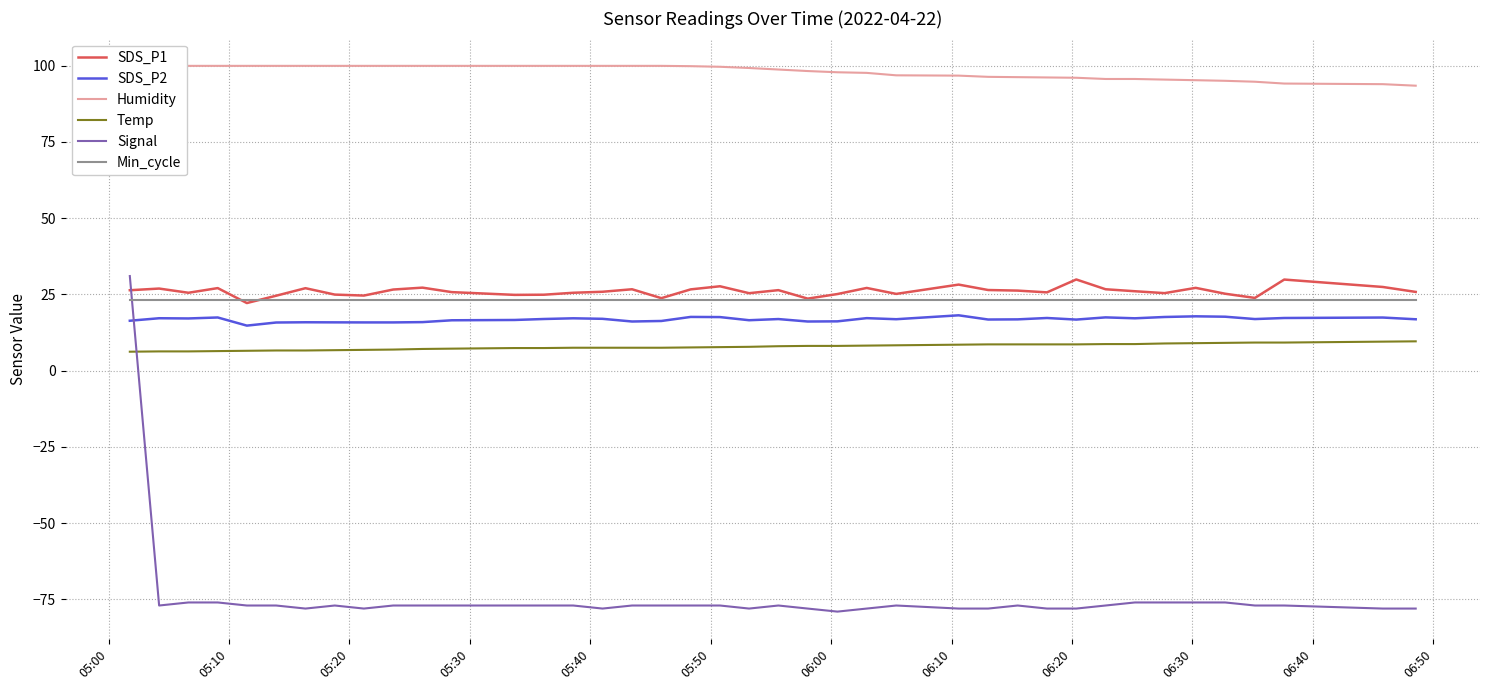

What is the minimum value for Signal?

-79.0